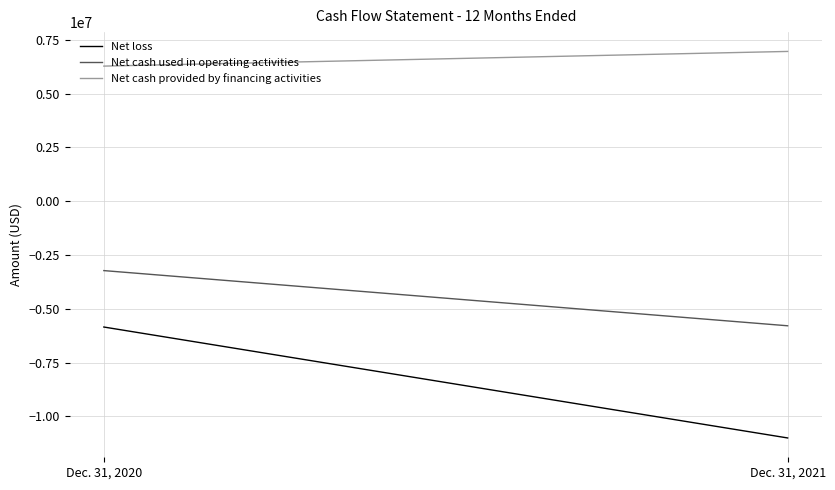

What is the approximate value of Net loss at Dec. 31, 2021?

-10997929